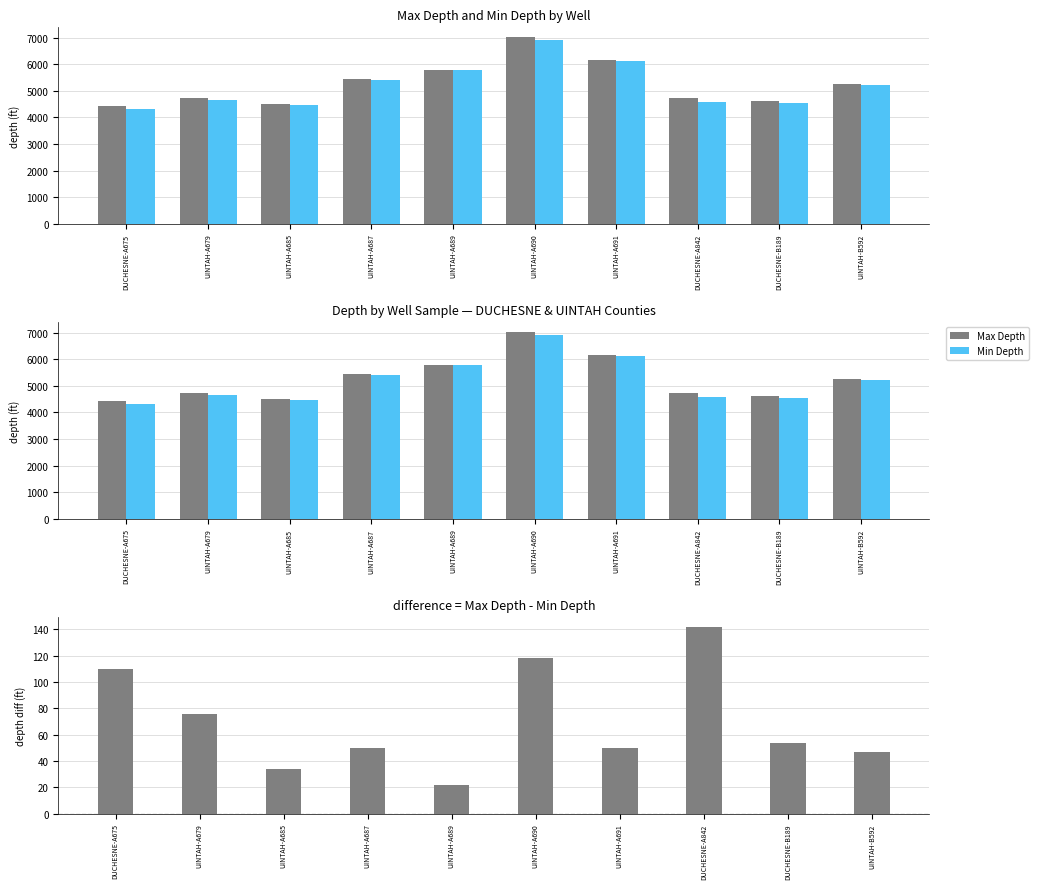

What is the label of the 8th bar from the right?

UINTAH-A685